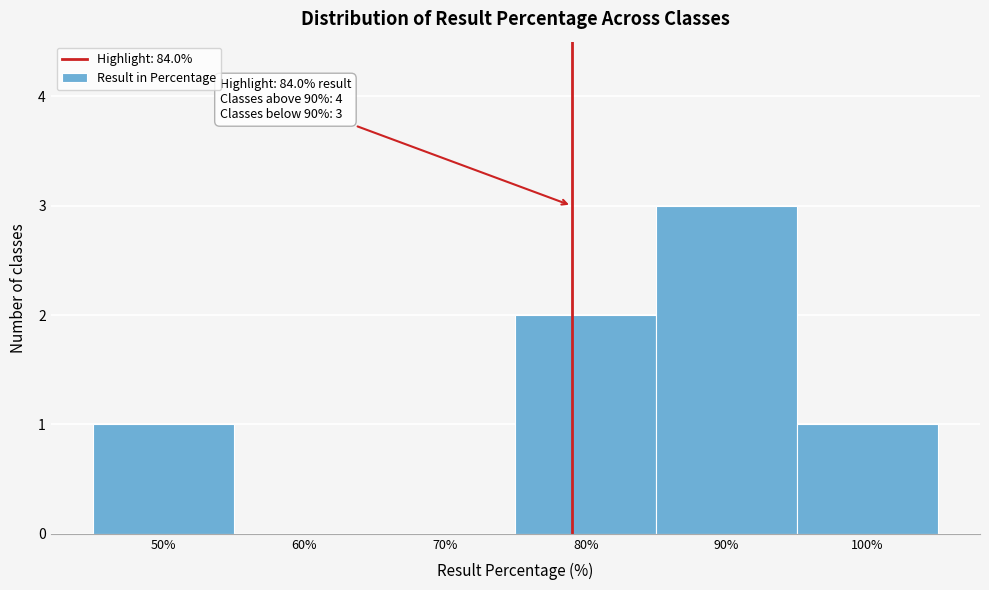

Reading left to right, transcribe all the data shown in this chart.

50%=1	60%=0	70%=0	80%=2	90%=3	100%=1